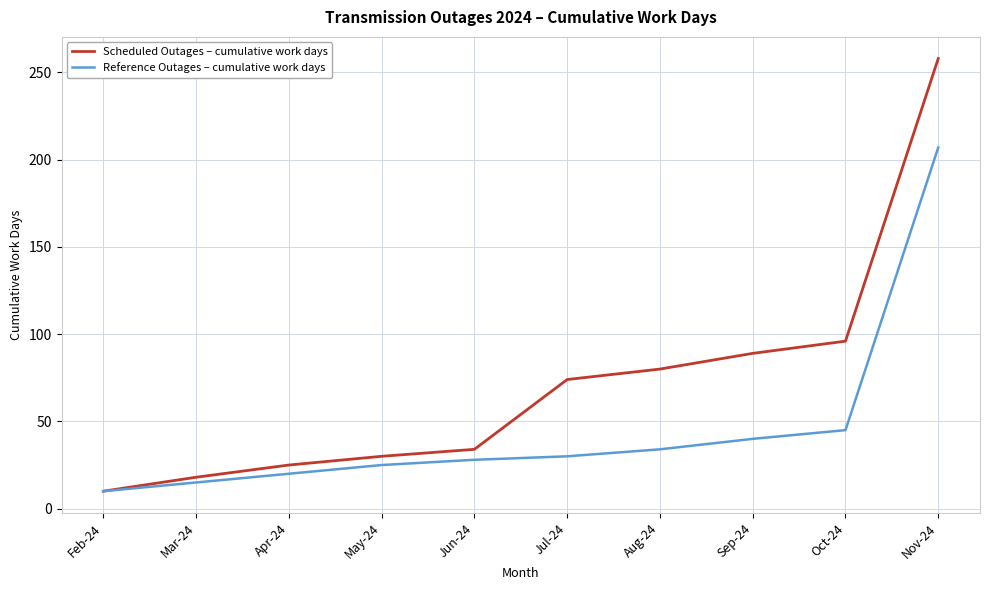

What is the difference between the maximum and minimum values in the Reference Outages – cumulative work days series?

197